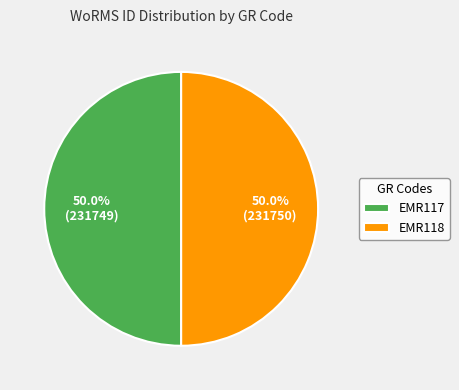

What is the ratio of the value at EMR118 to the value at EMR117?

1.0